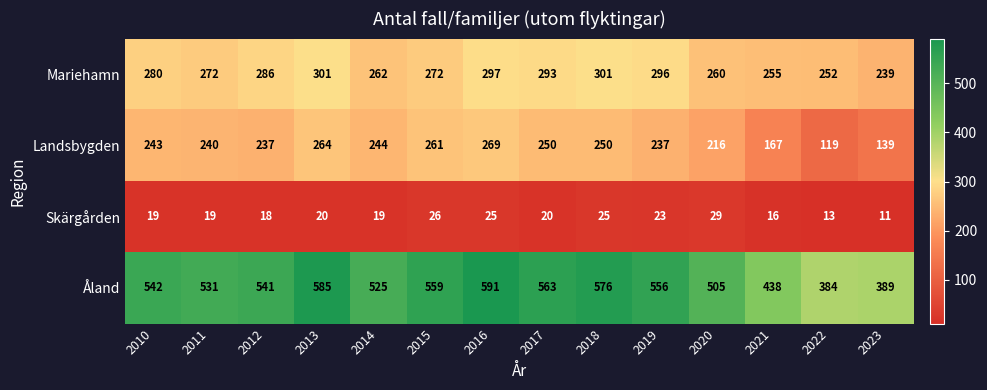

What is the minimum value shown in the chart?

11